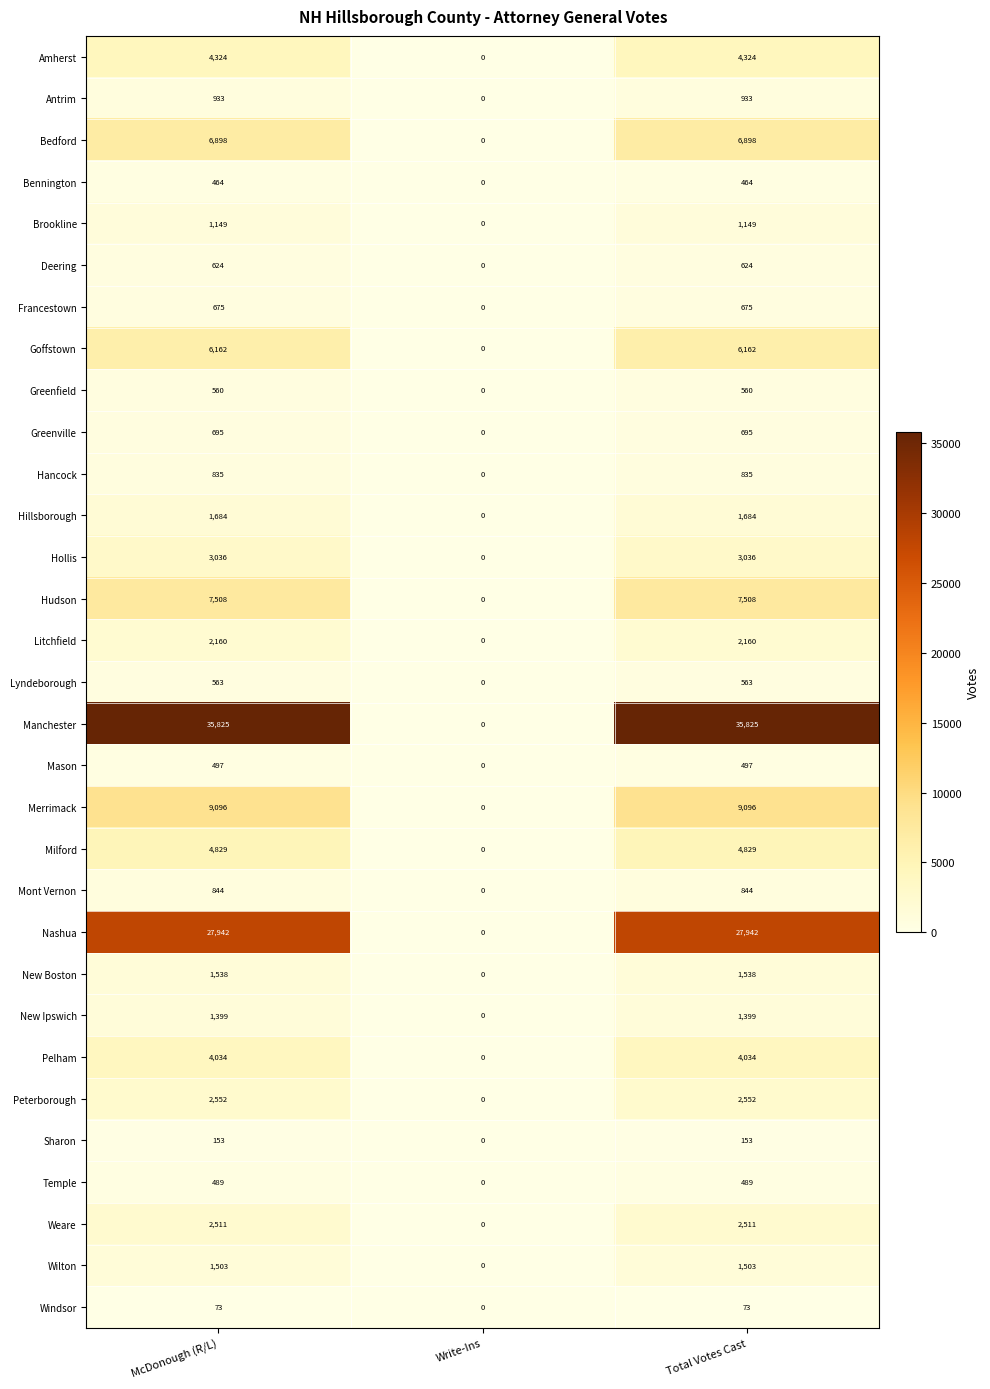

Is the value of Nashua at Write-Ins greater than the value of Weare at McDonough (R/L)?

No